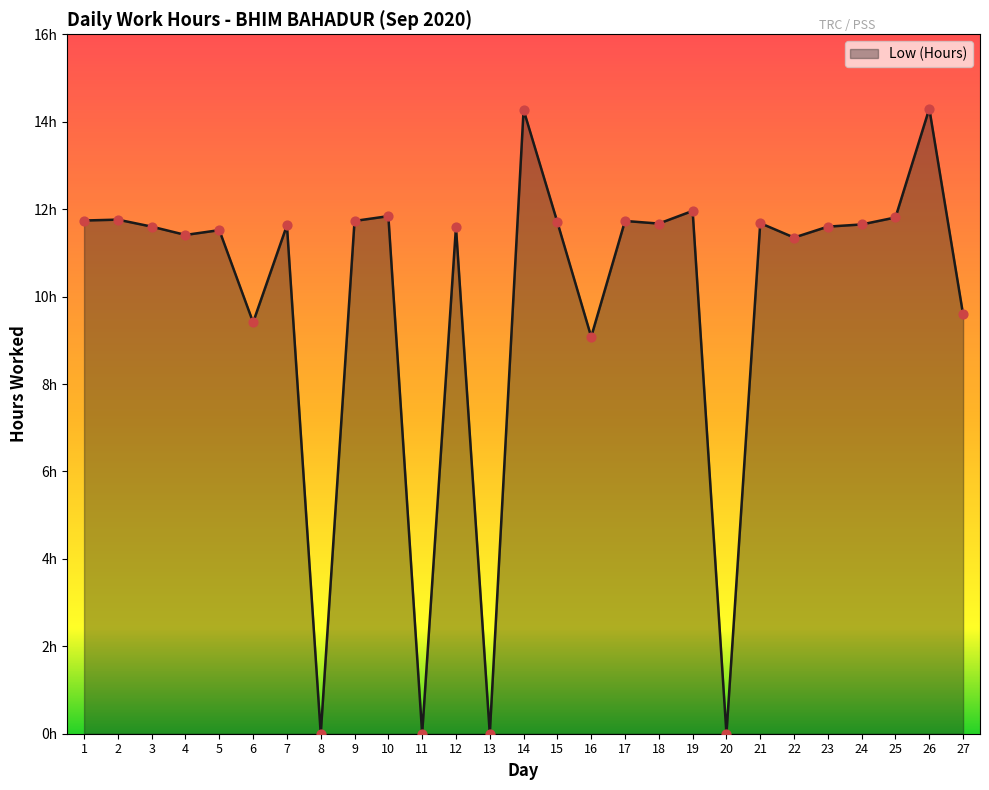

What is the ratio of the value at 1 to the value at 26?

0.8